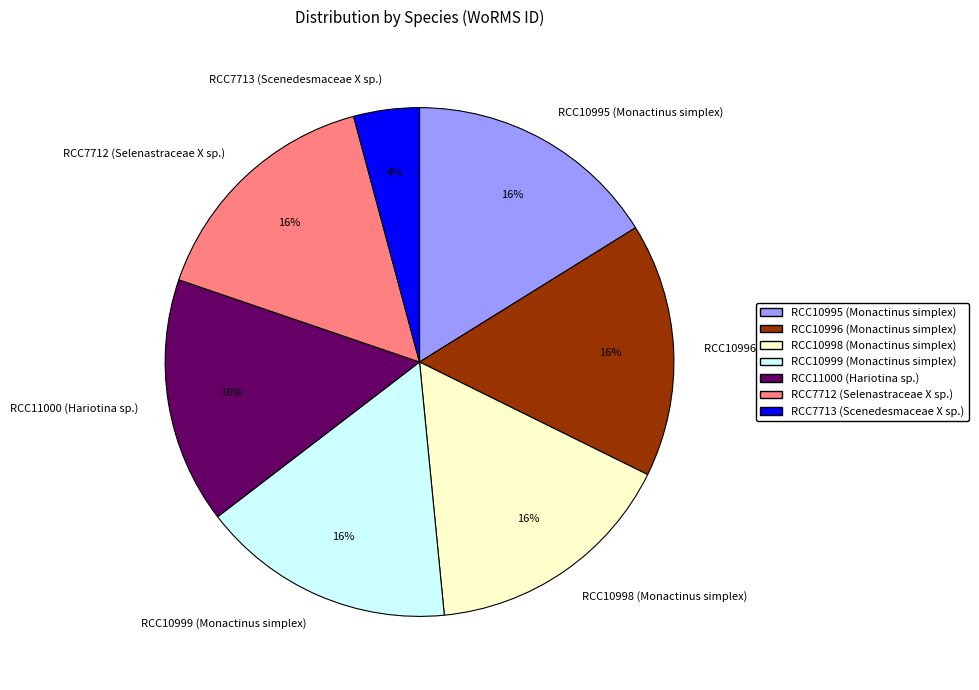

Combined, do RCC7712 (Selenastraceae X sp.) and RCC11000 (Hariotina sp.) account for over 50%?

No